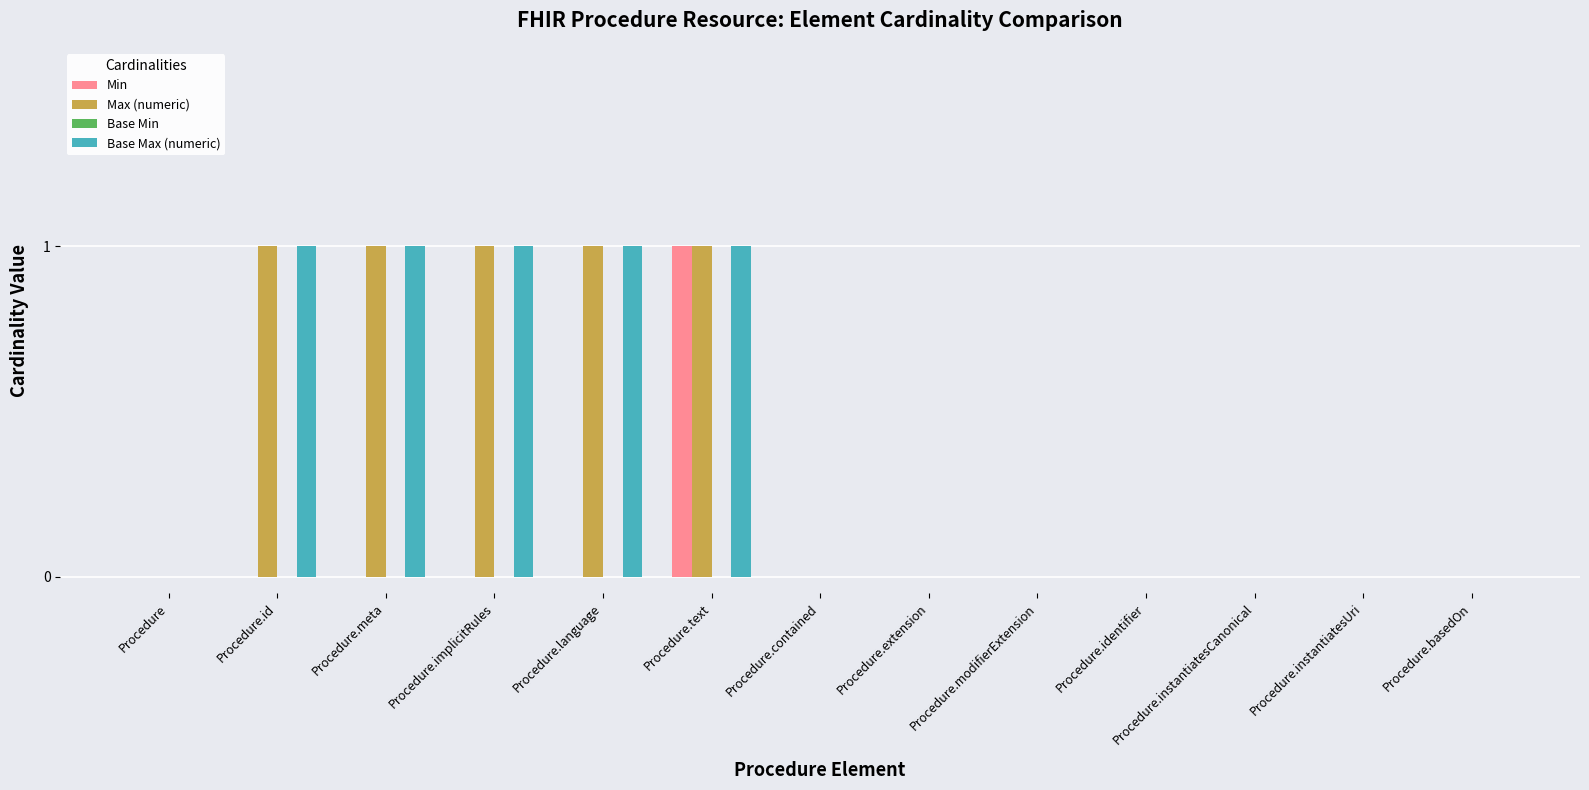

The value of Max (numeric) at Procedure.id is 1. True or false?

True